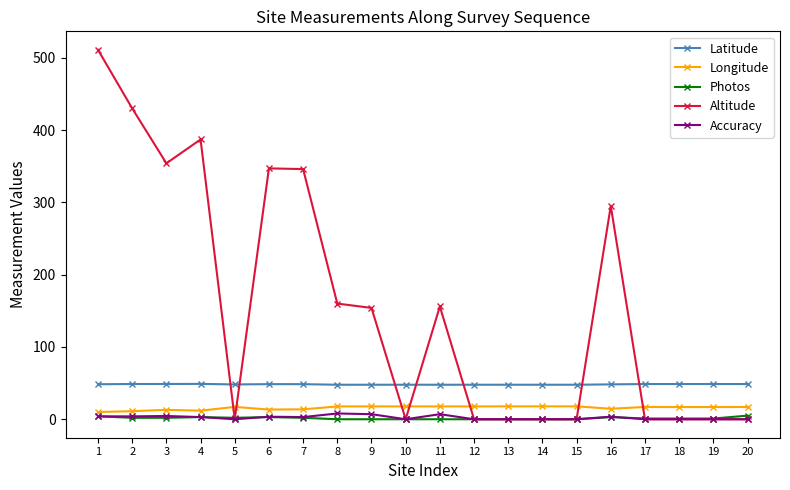

Which series has the largest total across all categories?

Altitude